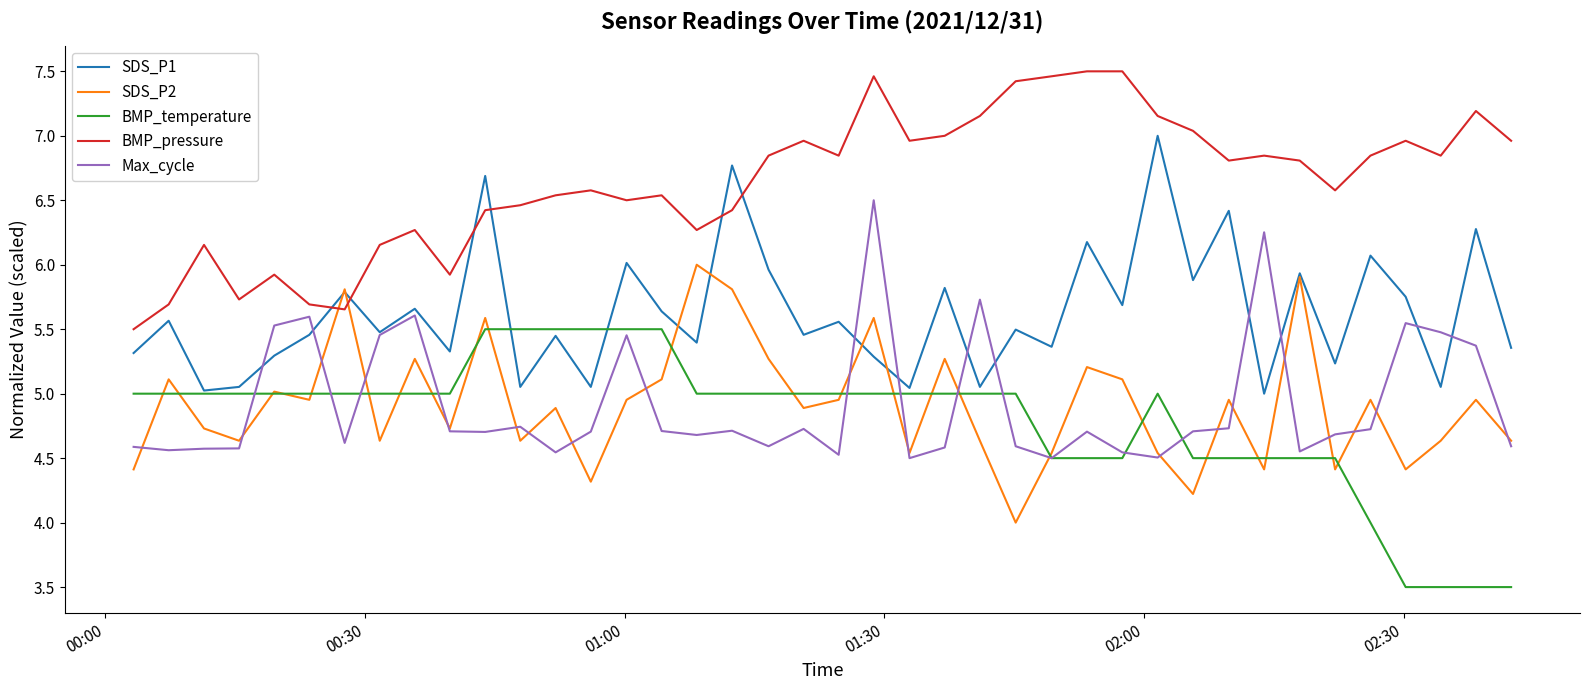

Rank the series by their maximum value, from lowest to highest.

BMP_temperature, SDS_P2, Max_cycle, SDS_P1, BMP_pressure